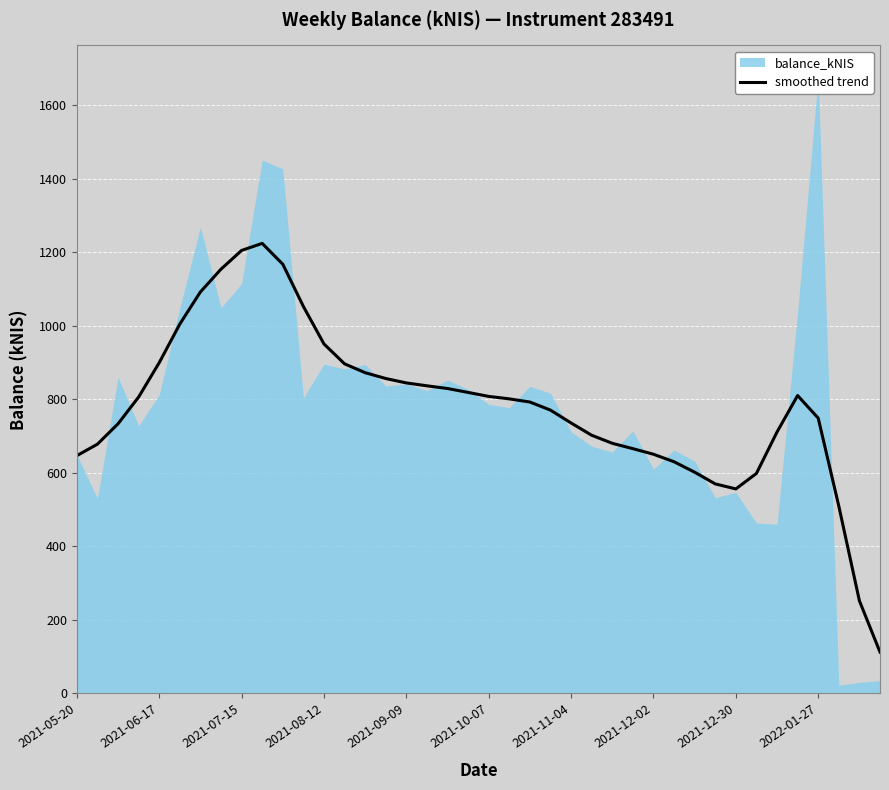

How many lines are shown in the chart?

1